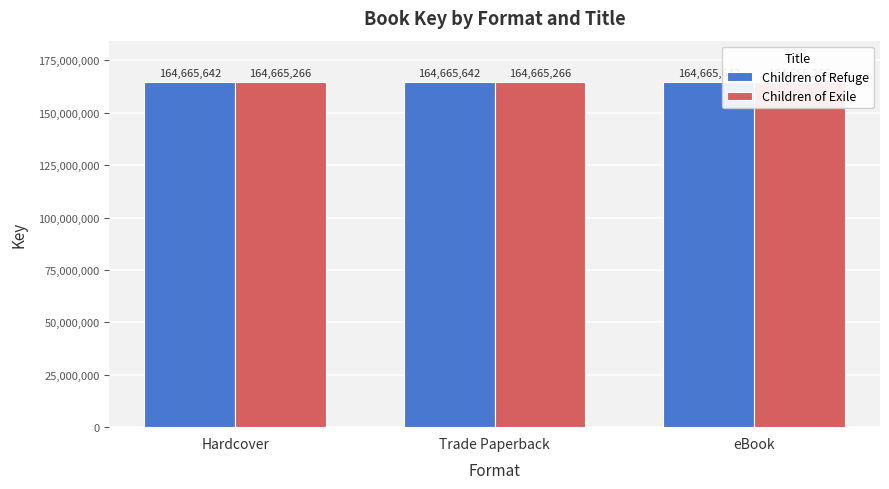

What is the spread (max minus min) of values at eBook?

376